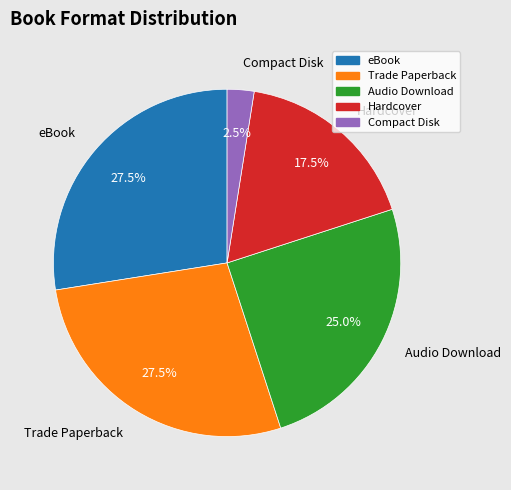

True or false: Audio Download accounts for 31% of the total.

False